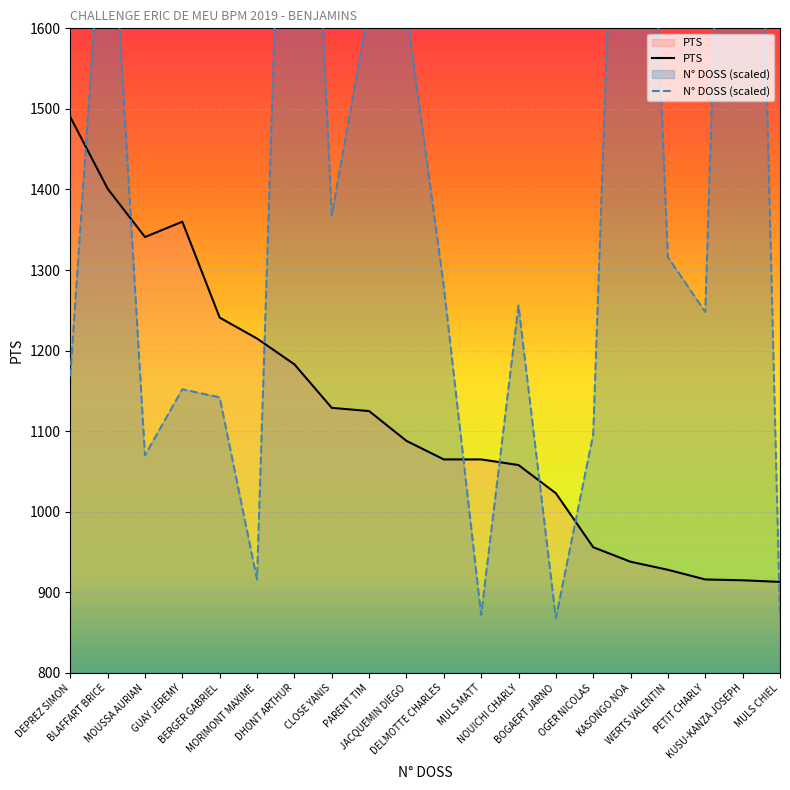

At how many categories does at least one series exceed 1935?

3